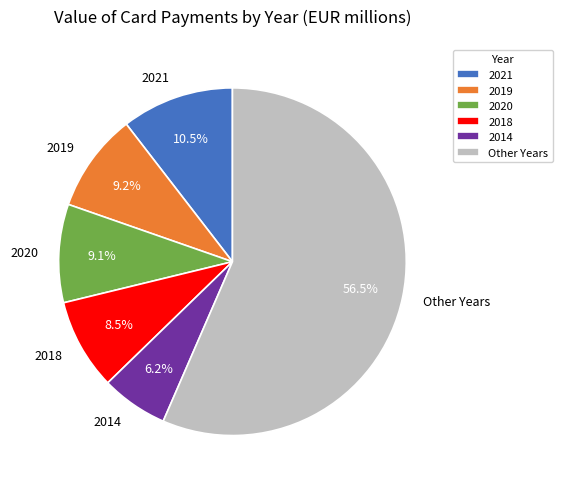

What is the majority slice?

Other Years